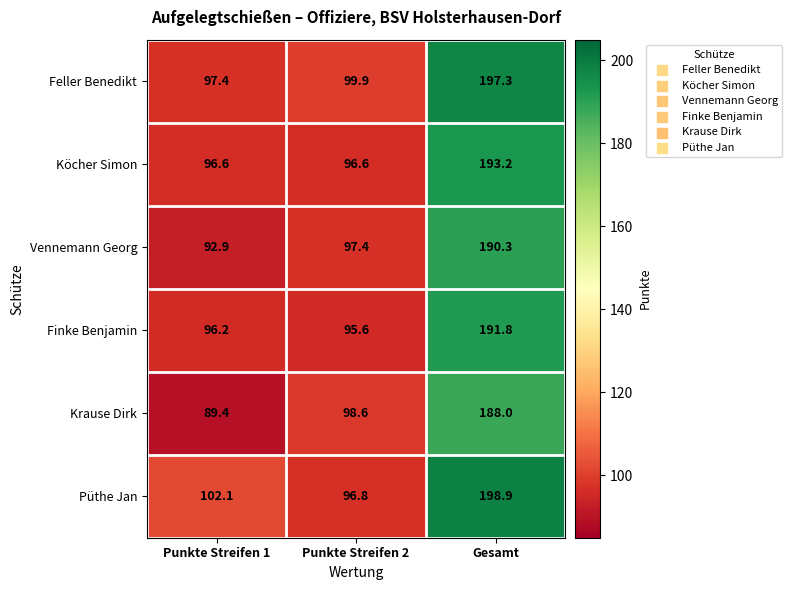

What is the difference between the highest and lowest values at Punkte Streifen 1?

12.7